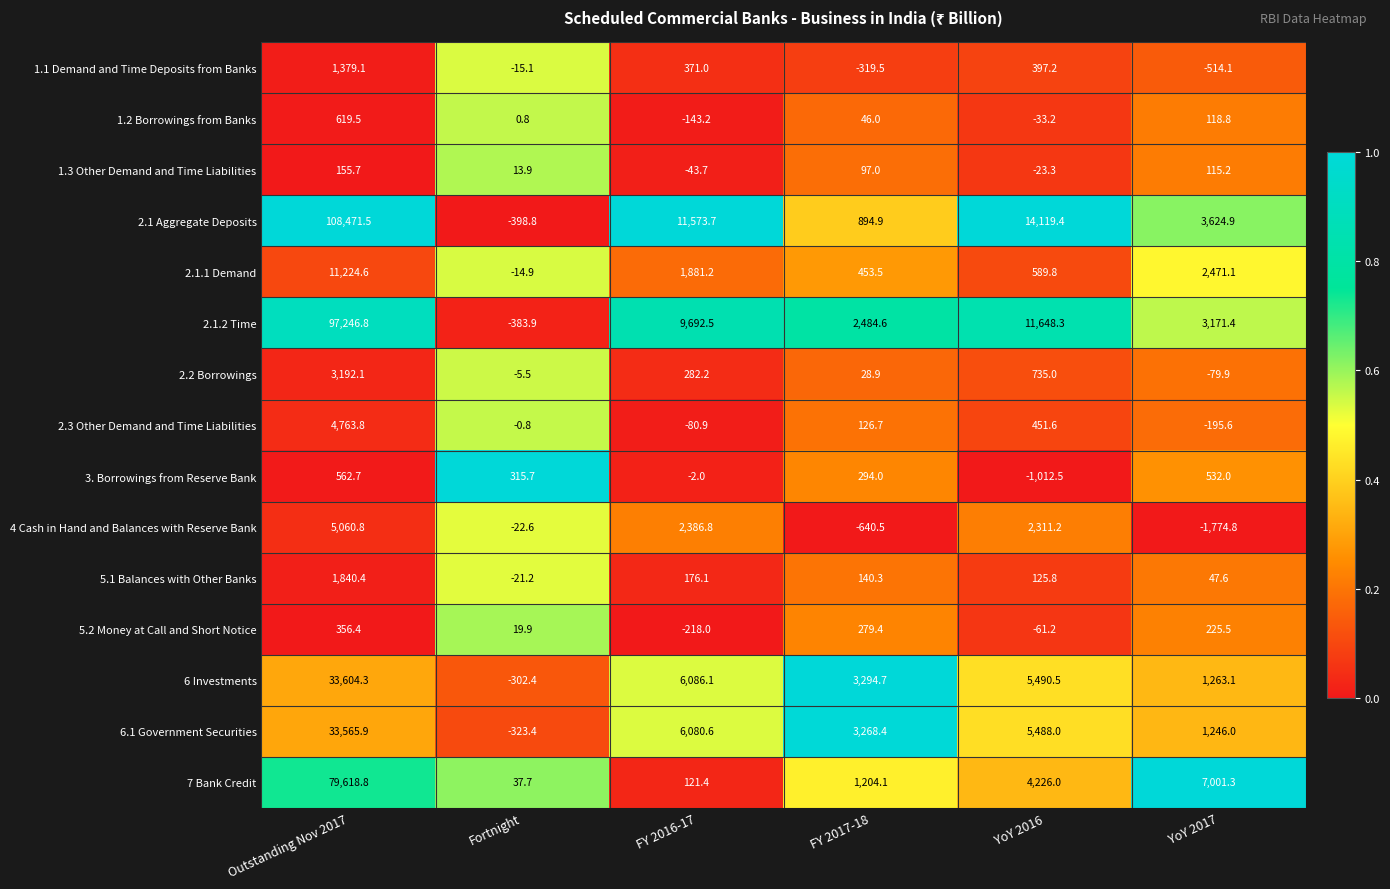

Count the number of categories in the chart.

6